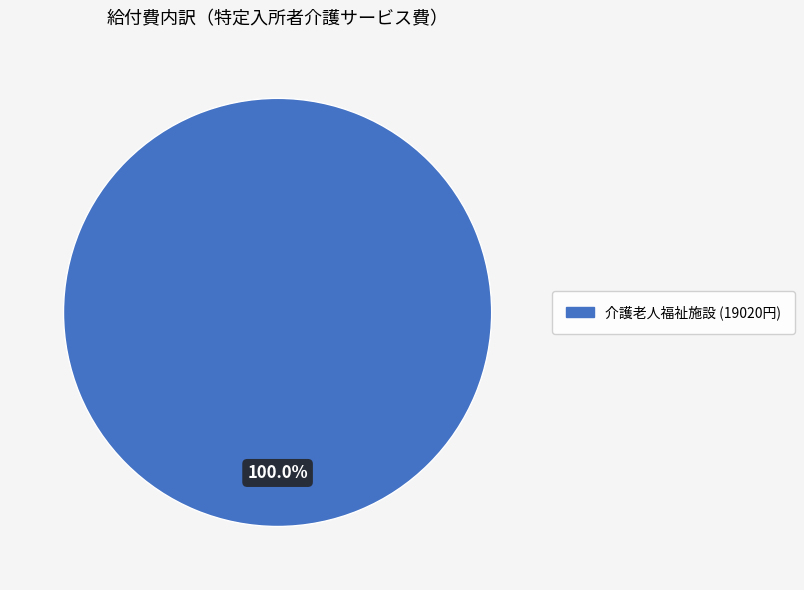

Is there a majority slice in this chart?

Yes